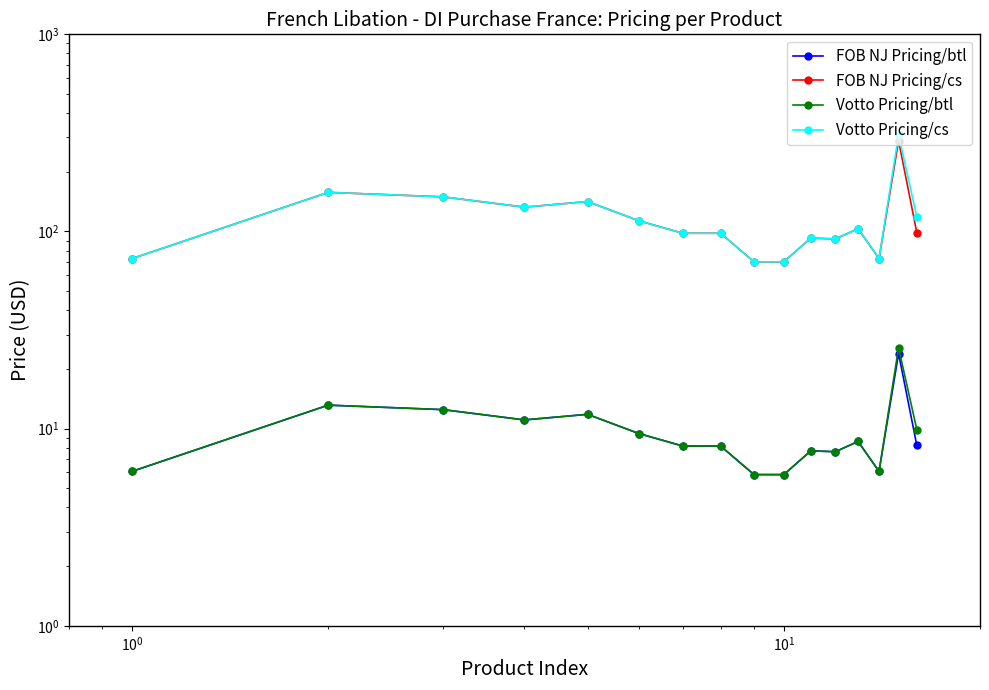

Is the value of FOB NJ Pricing/btl at 15 greater than the value of Votto Pricing/cs at 14?

No